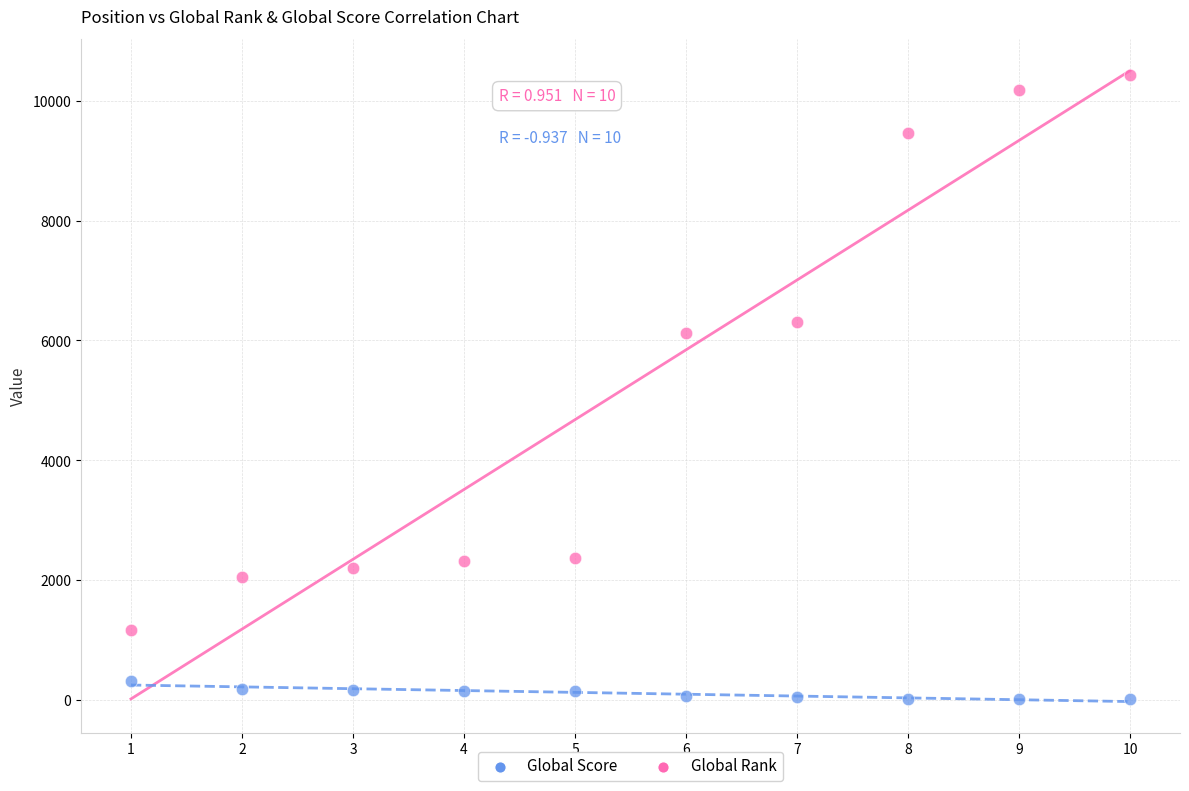

What are all the series names shown in the legend?

Global Score, Global Rank